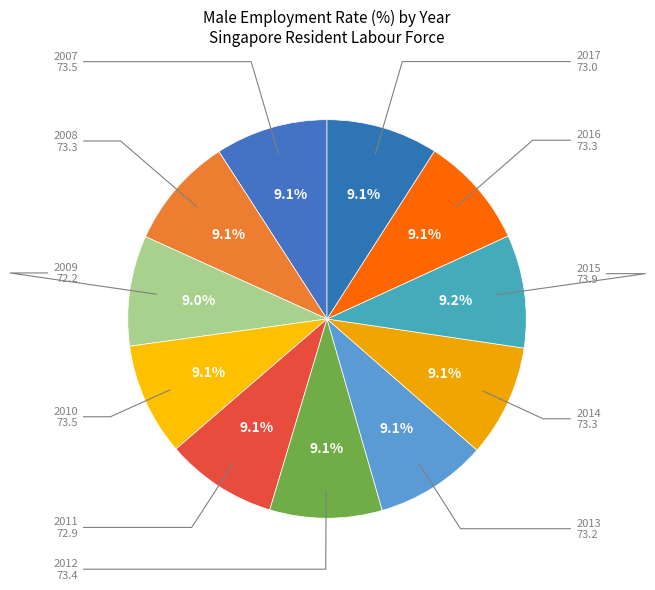

Count the number of slices in the pie.

11